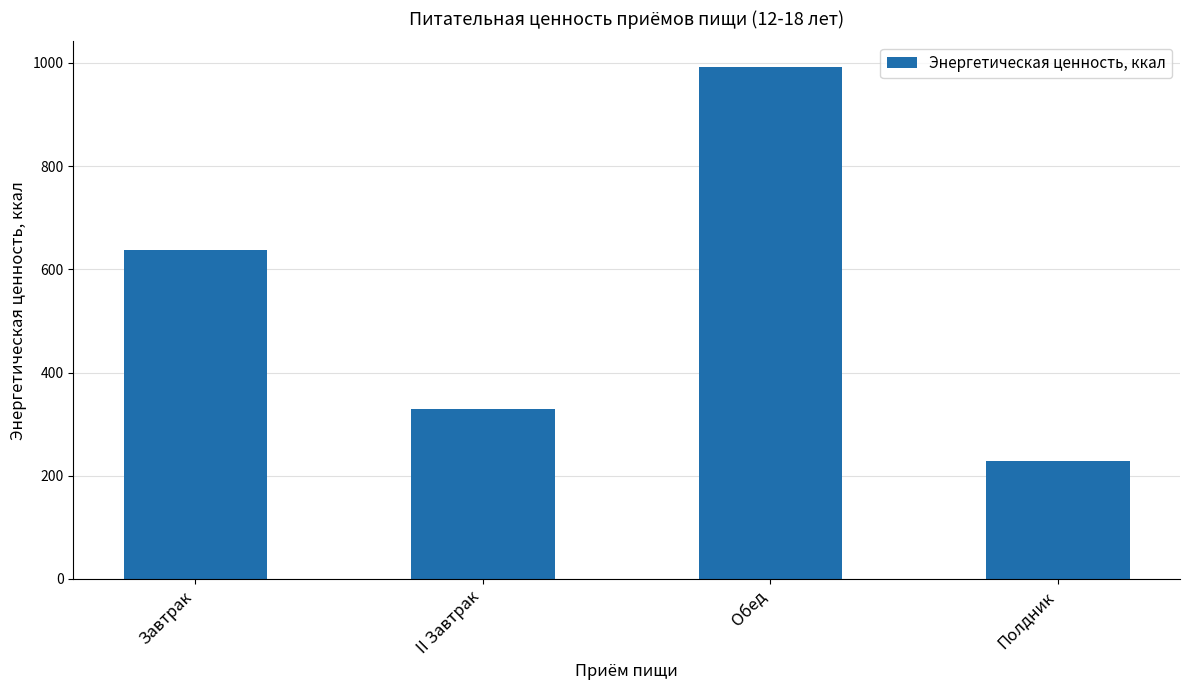

Reading left to right, what are all the values shown in this chart?

Завтрак=638	II Завтрак=329	Обед=992	Полдник=229